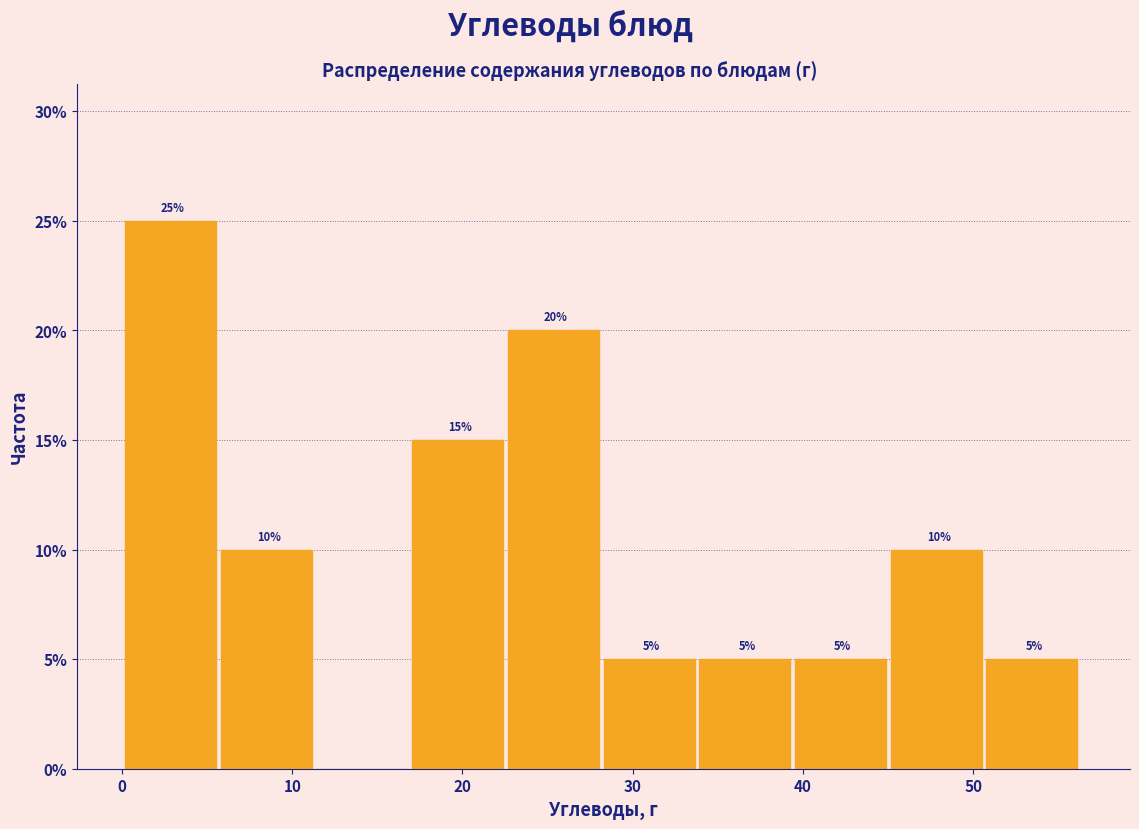

Over which range of the x-axis is the bar tallest?

0 to 6